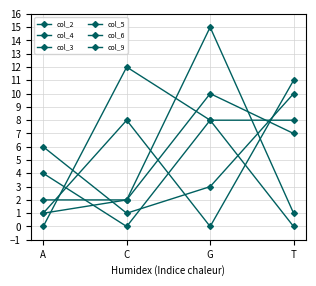

How many values in col_5 are above zero?

3